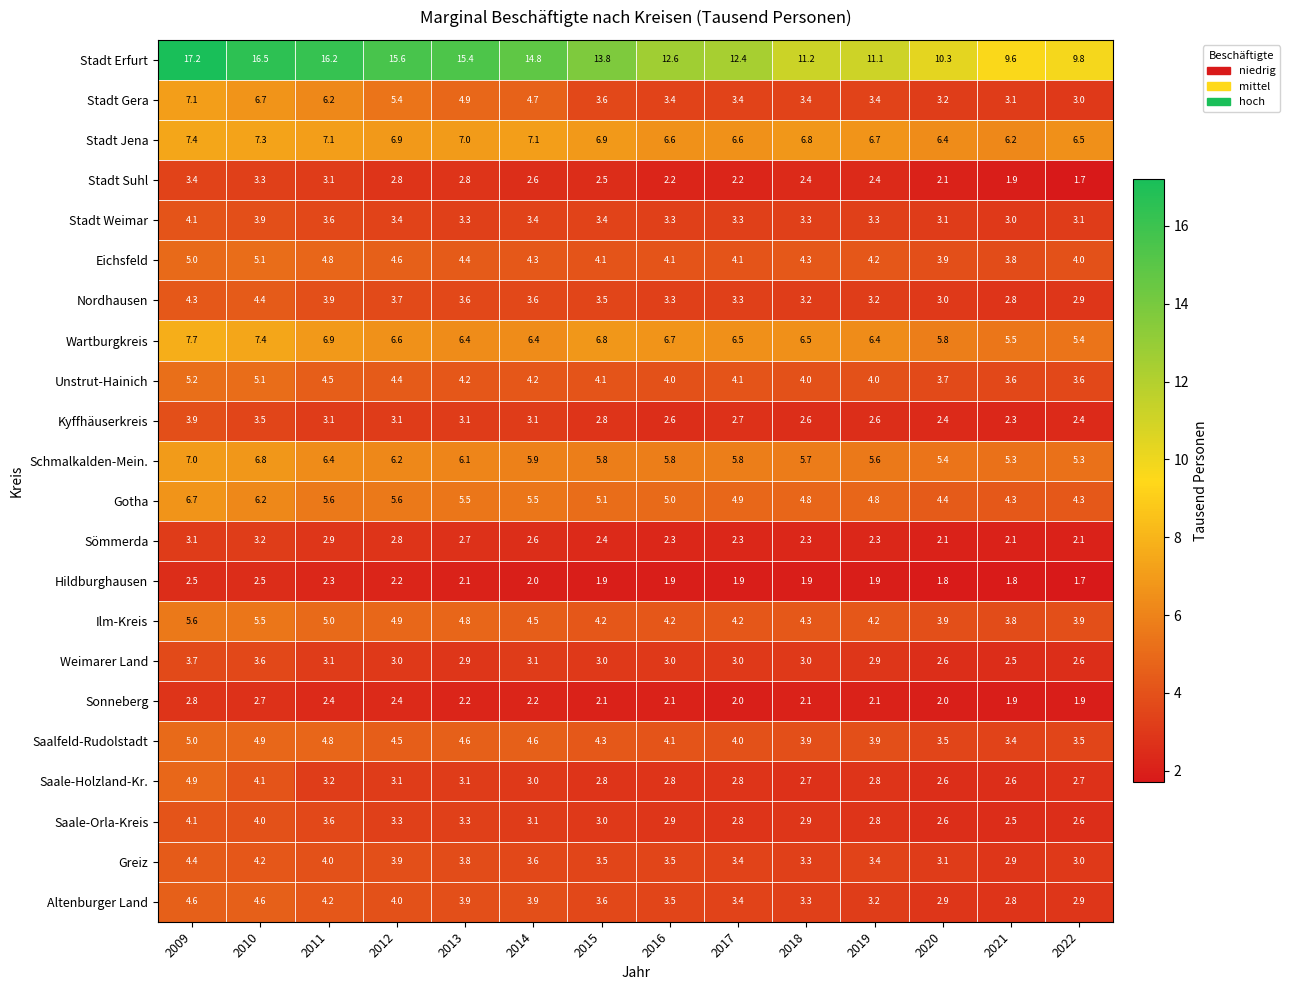

Which series has the largest total across all categories?

Stadt Erfurt